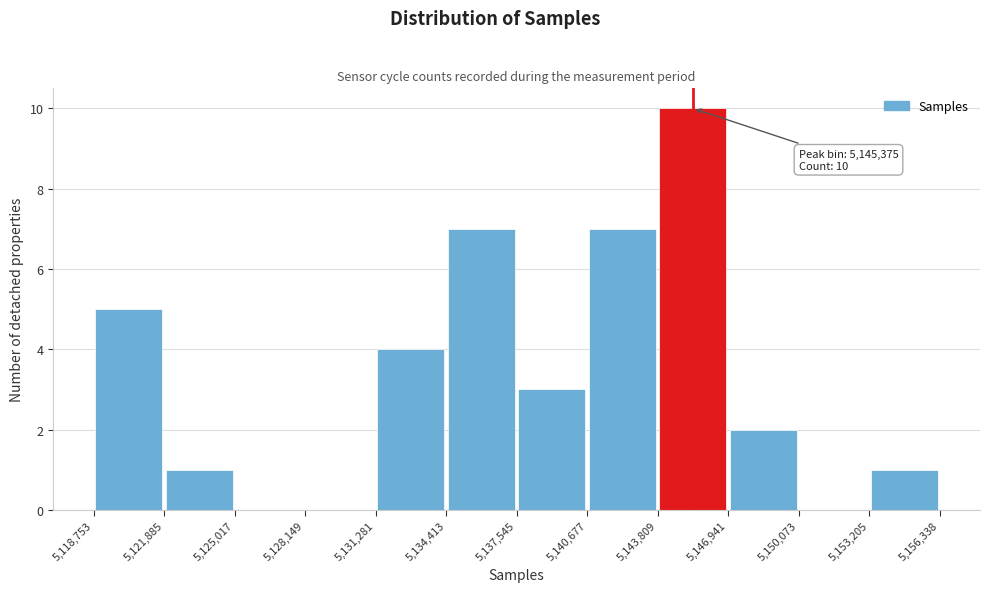

Which range on the x-axis has the tallest bar?

5,143,809 to 5,146,941